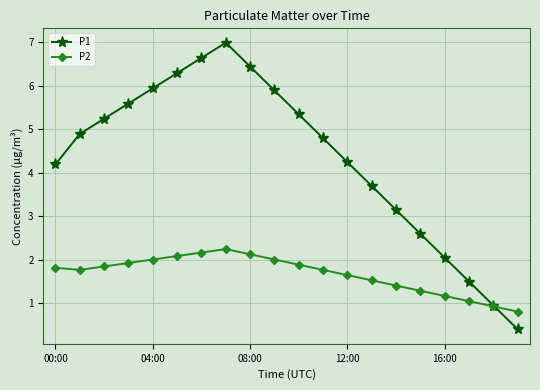

What is the minimum value shown in the chart?

0.4